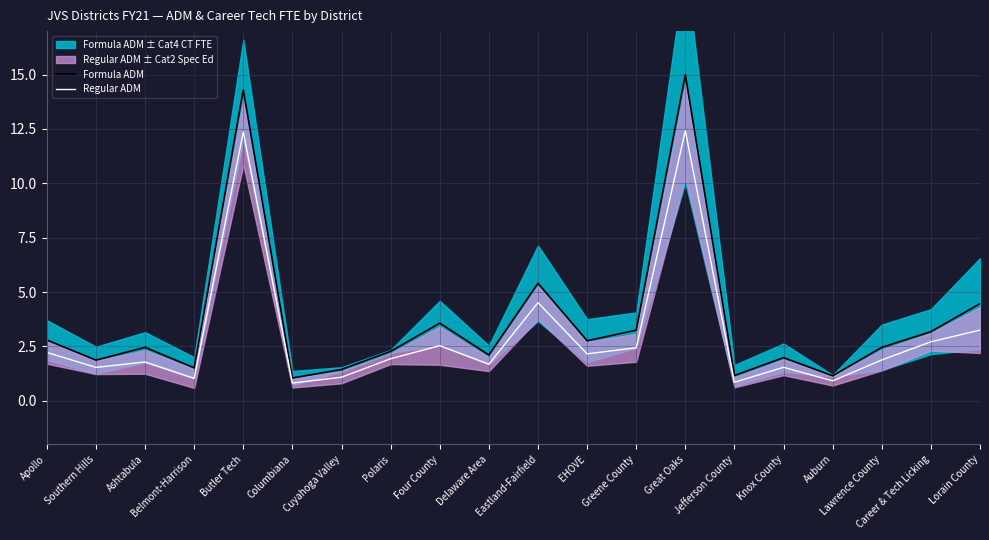

The value of Formula ADM at Career & Tech Licking is 3.2. True or false?

True